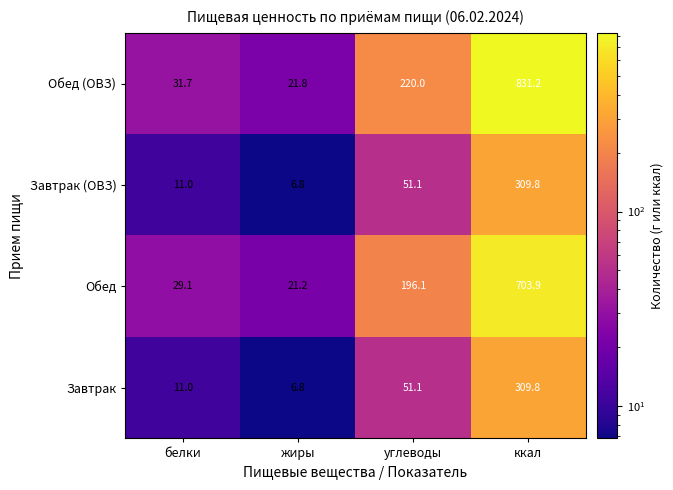

What is the sum of the Обед (ОВЗ) values at ккал and углеводы?

1051.2